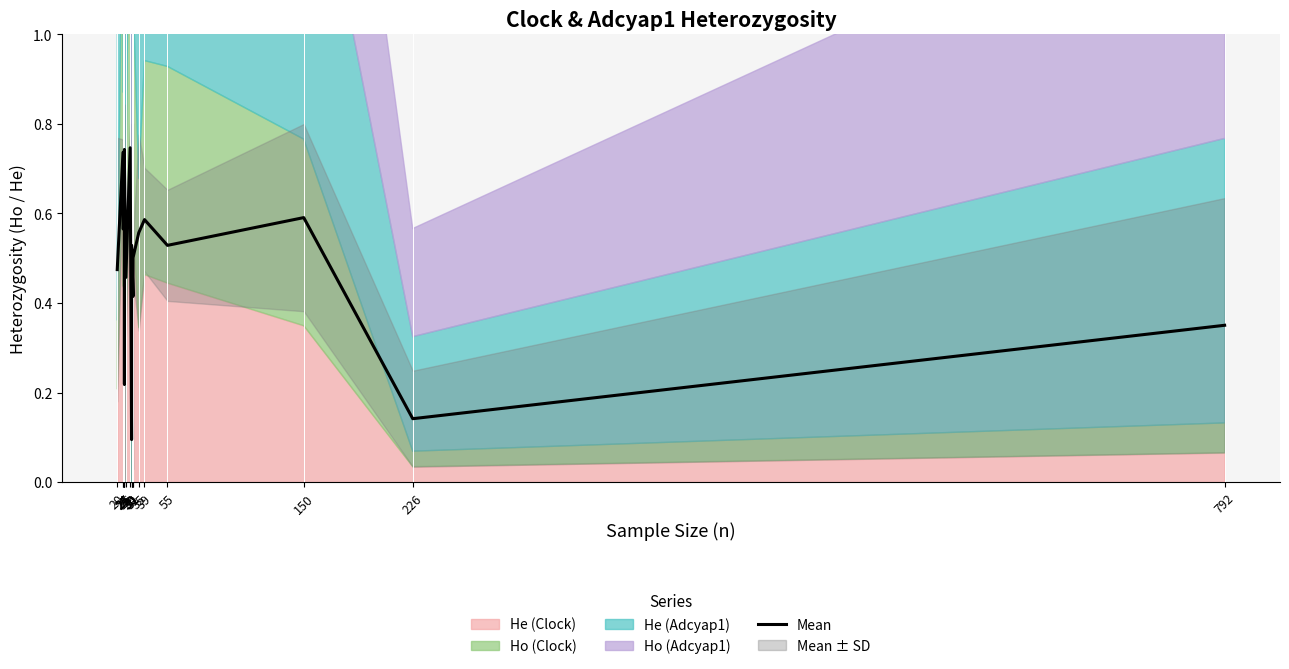

What is the change in value from 29 to 792?

-0.4